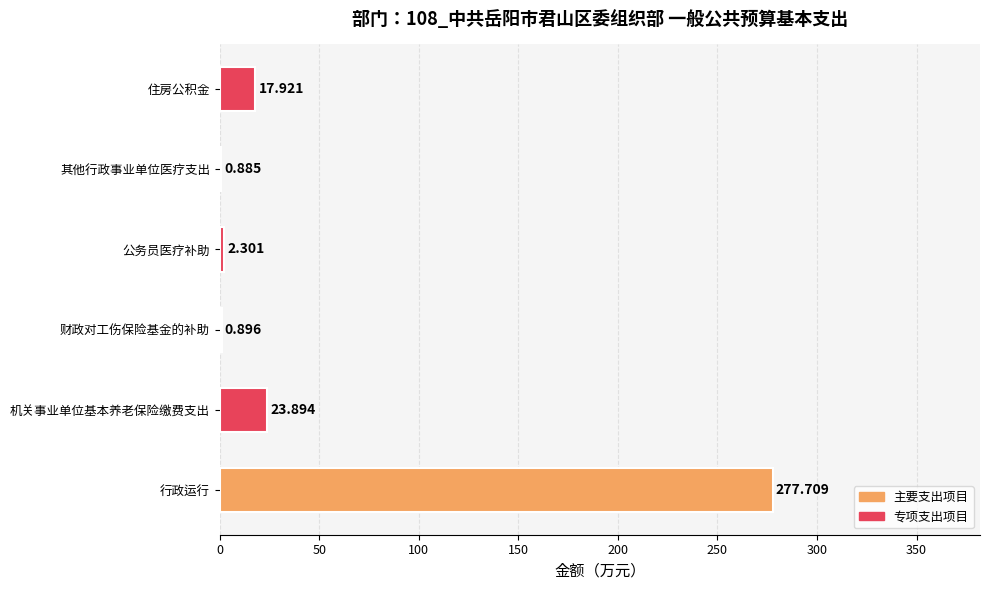

Between 公务员医疗补助 and 其他行政事业单位医疗支出, which is larger?

公务员医疗补助